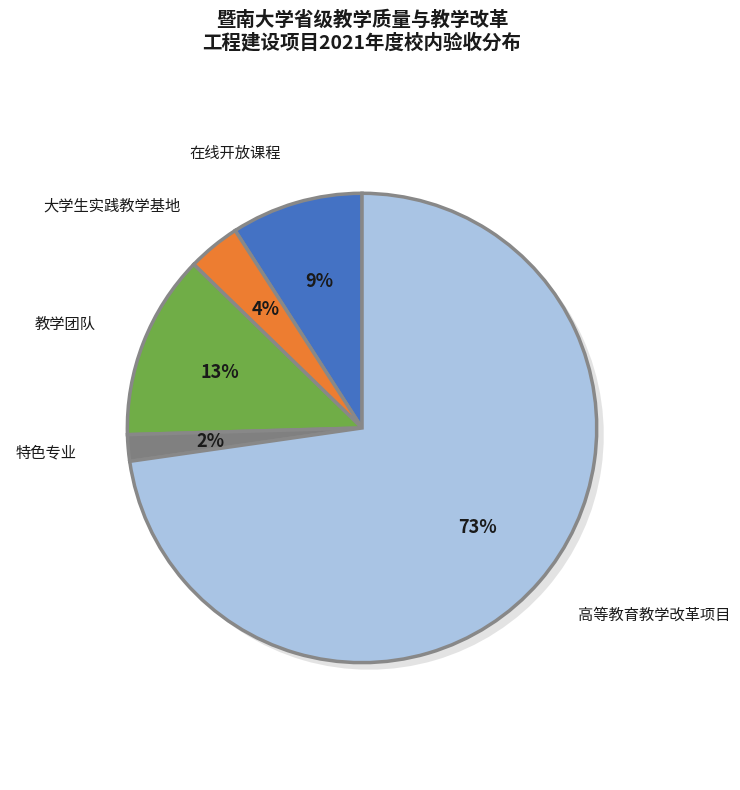

Approximately how many times larger is the value at 高等教育教学改革项目 compared to 教学团队?

5.7